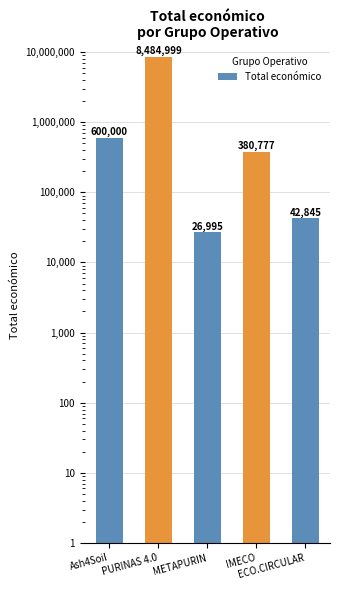

What is the label of the 1st bar from the left?

Ash4Soil